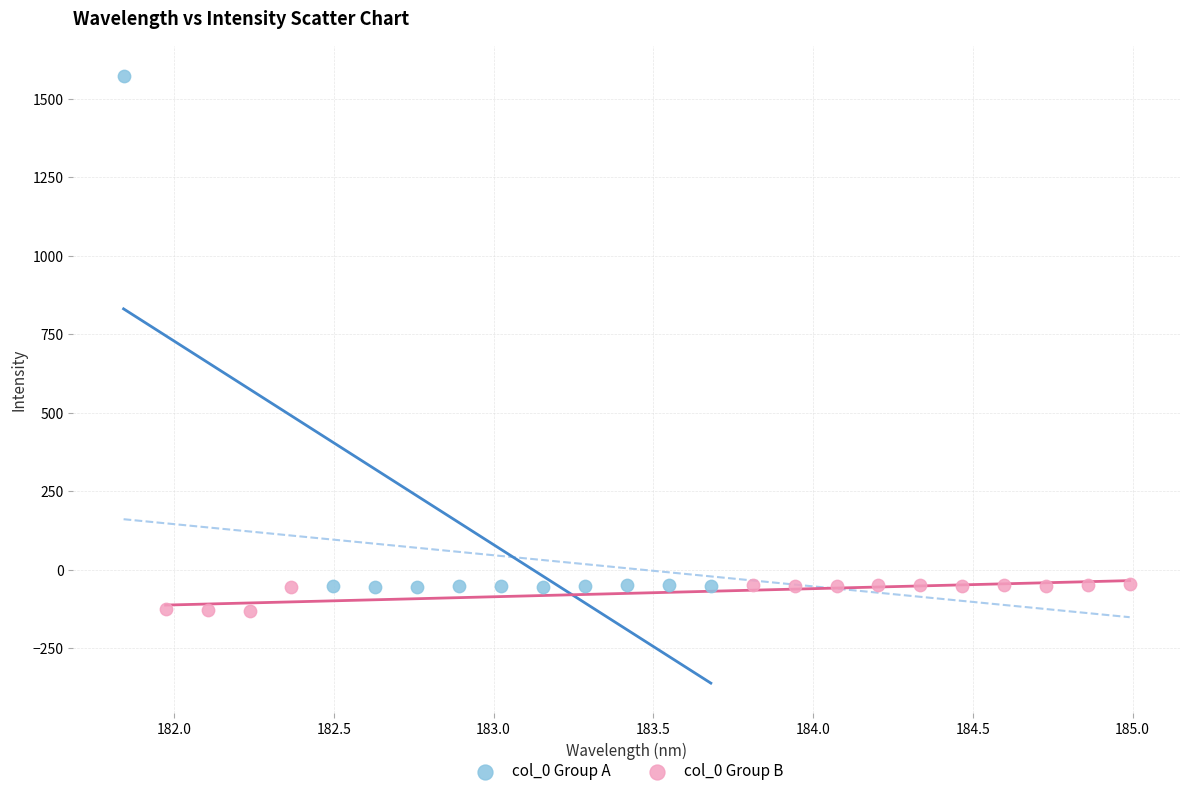

Which series has the largest Y range (max minus min)?

col_0 Group A